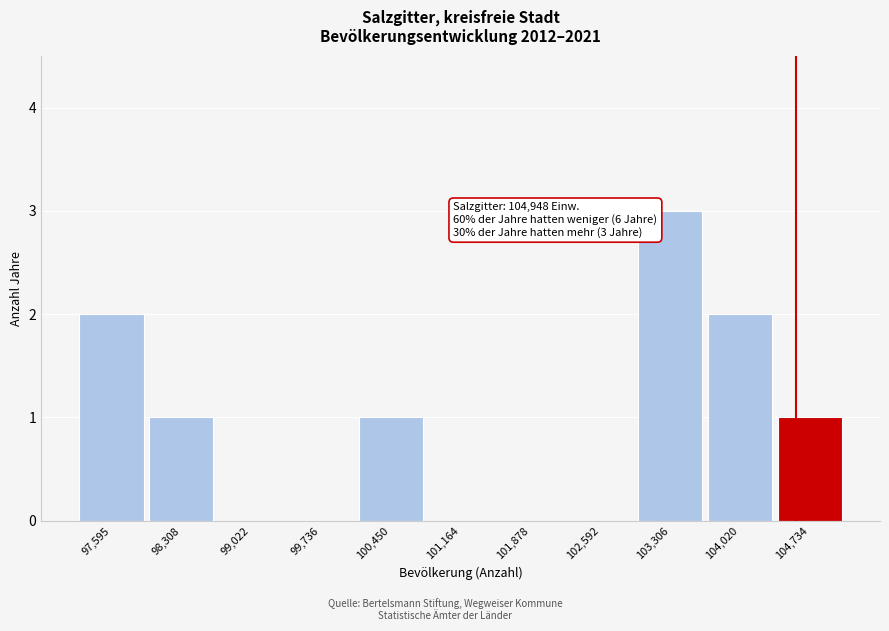

Reading right to left, list all the values displayed in this chart.

104,734=1	104,020=2	103,306=3	102,592=0	101,878=0	101,164=0	100,450=1	99,736=0	99,022=0	98,308=1	97,595=2